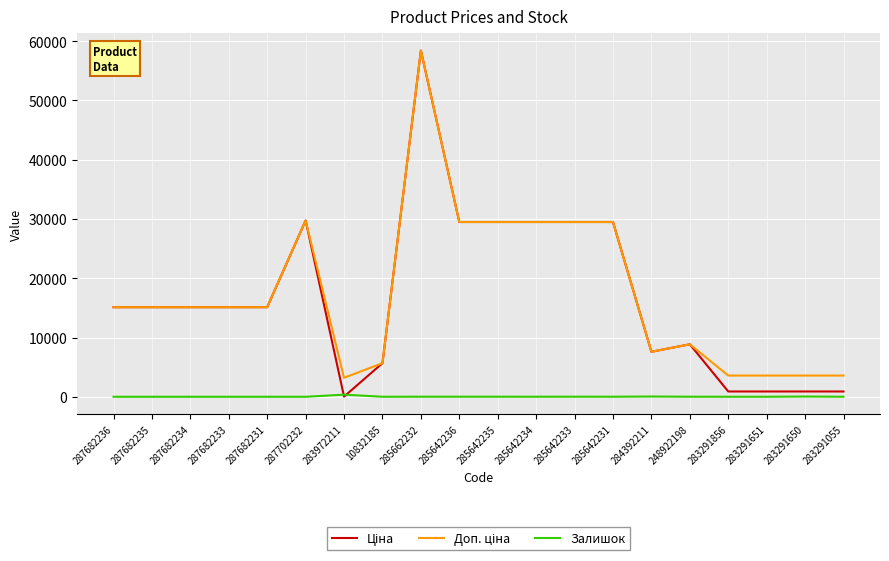

Which category has the highest value across all series?

285662232